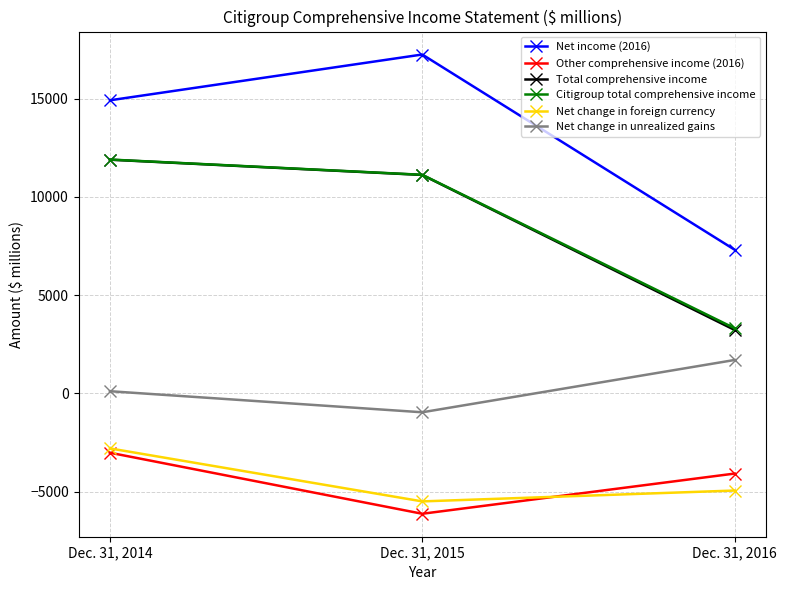

Which series has the widest spread of values?

Net income (2016)